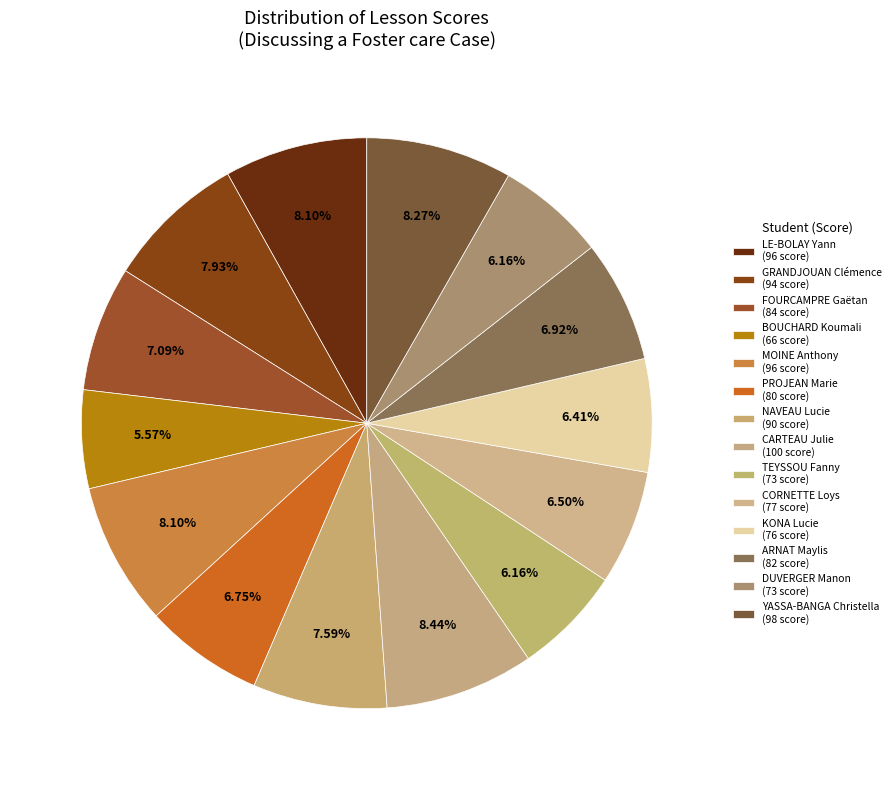

Count the number of slices in the pie.

14